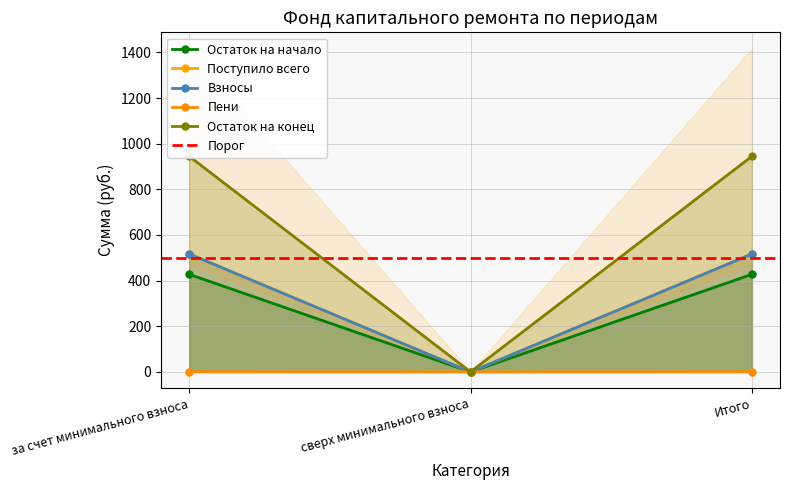

How many data points in Взносы are less than 516?

1